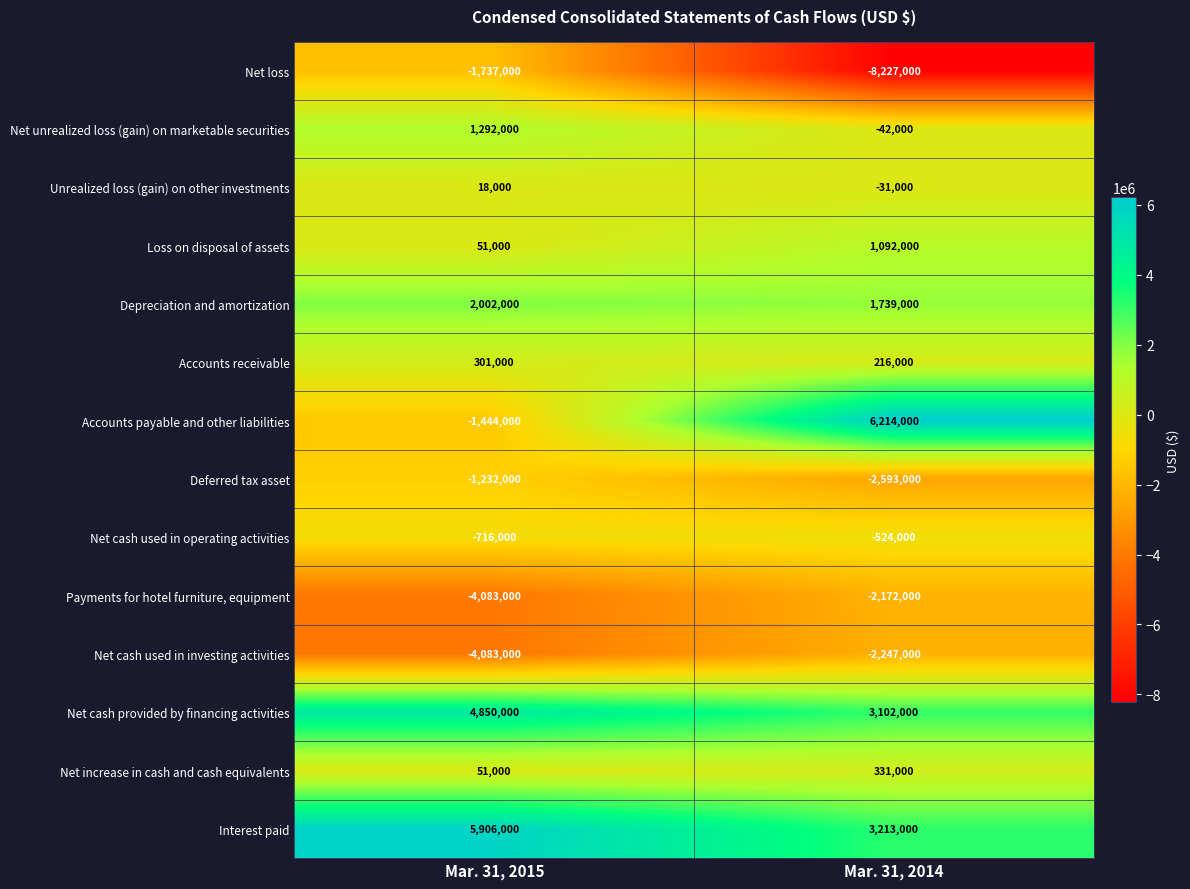

What is the spread (max minus min) of values at Mar. 31, 2015?

9989000